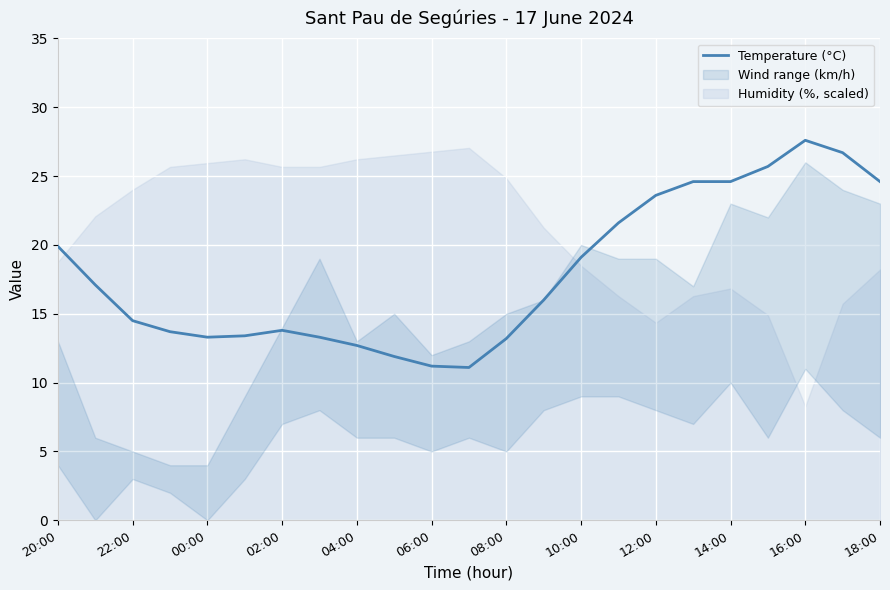

How many data points are less than 16?

11